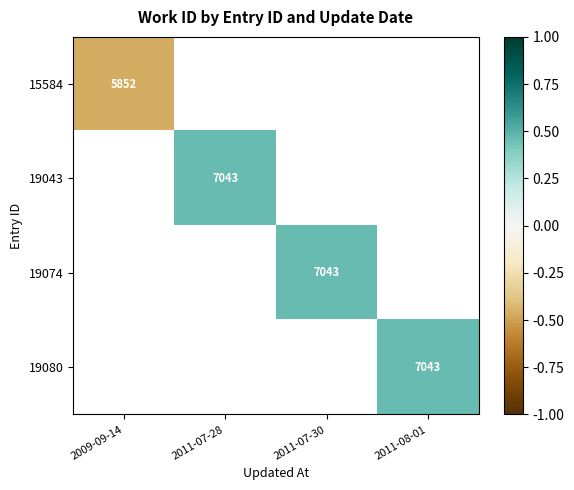

What is the approximate value of 15584 at 2009-09-14?

-0.5